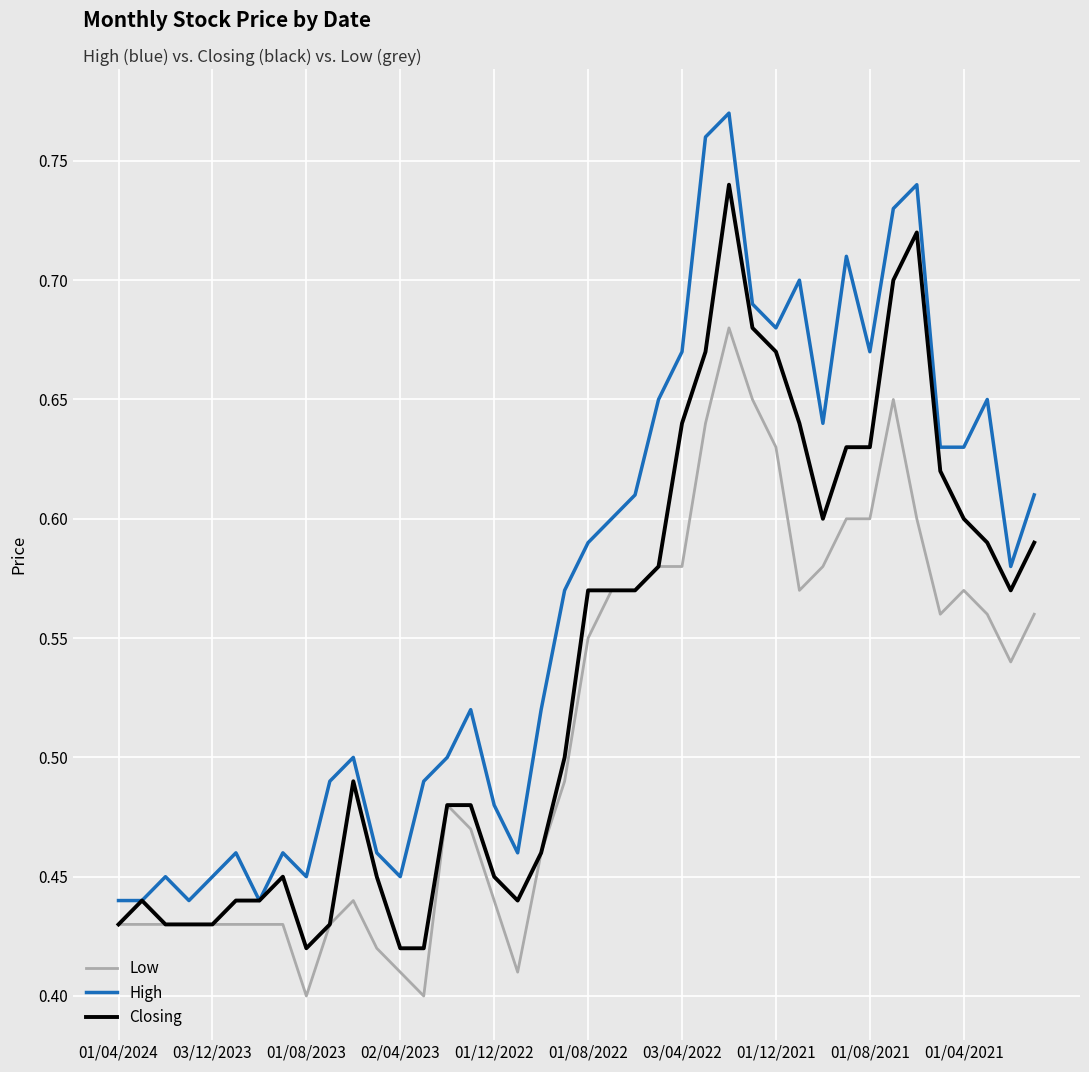

Rank the series by their average value, from lowest to highest.

Low, Closing, High